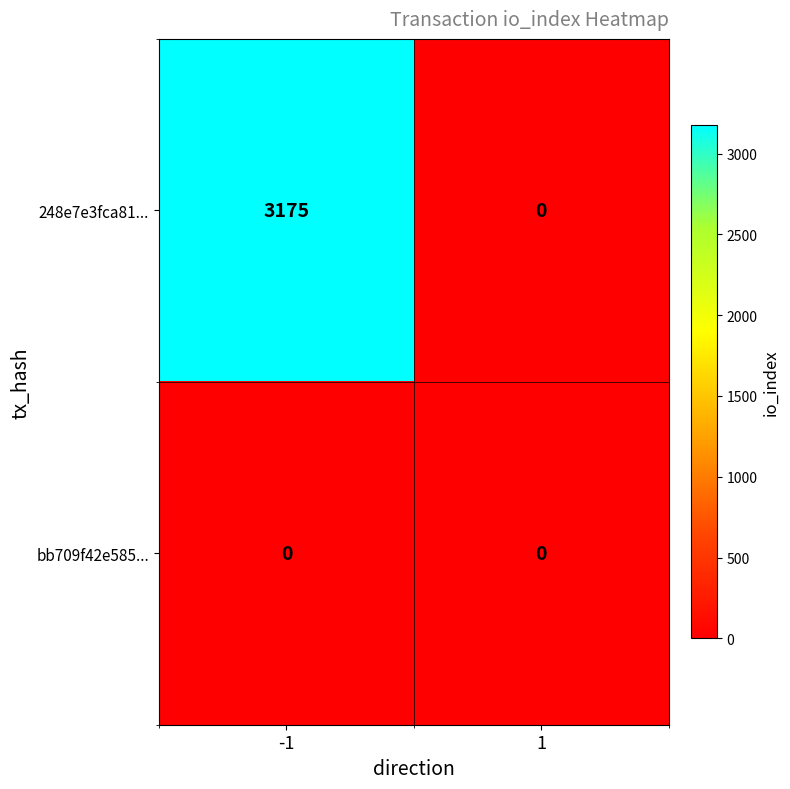

How many distinct data groups are displayed?

2